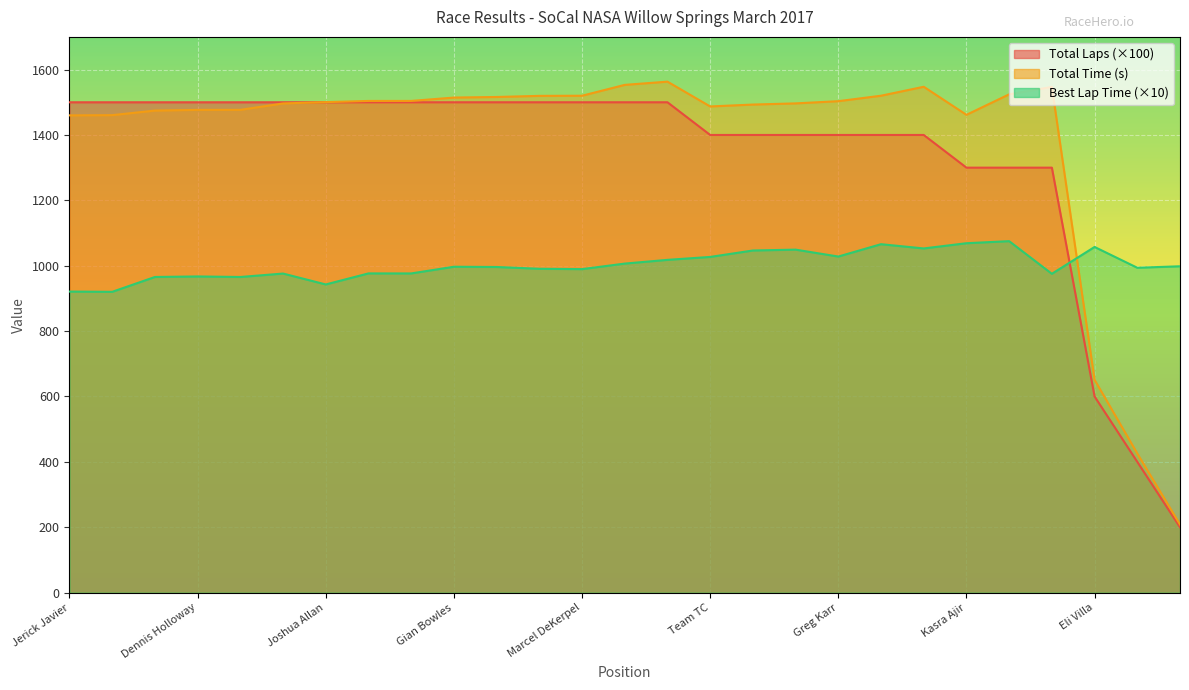

List the labels in order of Total Time value, smallest first.

Jet Patel, Ken Adelberg, Eli Villa, Jerick Javier, Evan Clark, Kasra Ajir, Lee Papageorge, Dennis Holloway, Keith Dees, Team TC, Robert Dietz, Thomas Atteberry, Team Nadine-David Racing, Joshua Allan, Greg Karr, James Landry, Manny Coats, Gian Bowles, Roman Vaisman, steve peterson, Marcel DeKerpel, Team Rotary Heds, Matthew Rivkin, Timothy Carman, Erik Dietz, Team Double Nickel Nine, Viktor Czapla